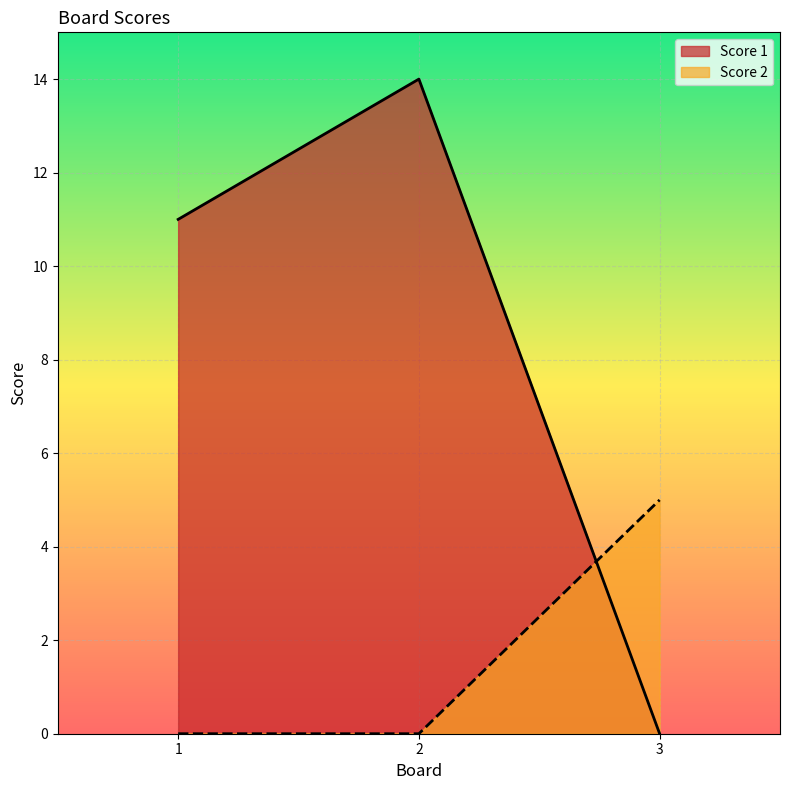

The Score 1 series shows 0 at 3. True or false?

True